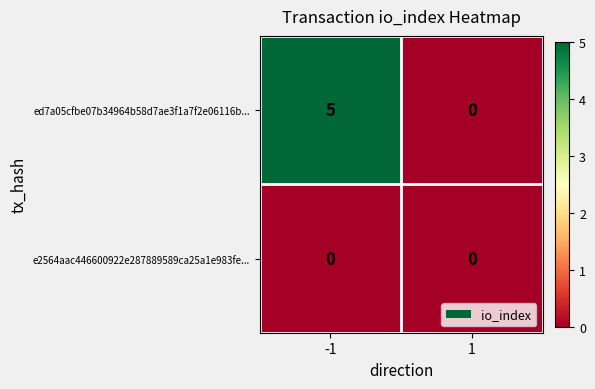

List the series in order of their peak value, lowest first.

e2564aac446600922e287889589ca25a1e983fe..., ed7a05cfbe07b34964b58d7ae3f1a7f2e06116b...